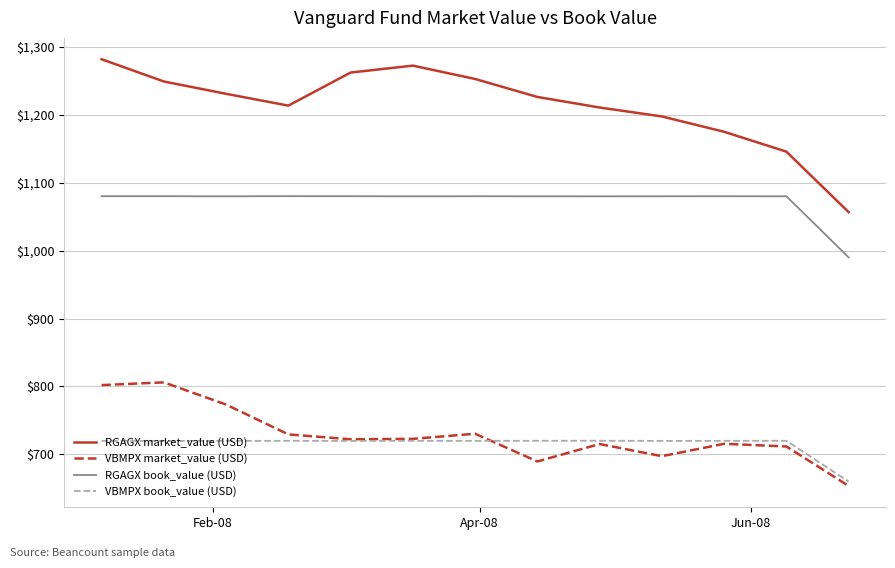

How many interior local valleys does the RGAGX market_value (USD) series have?

1